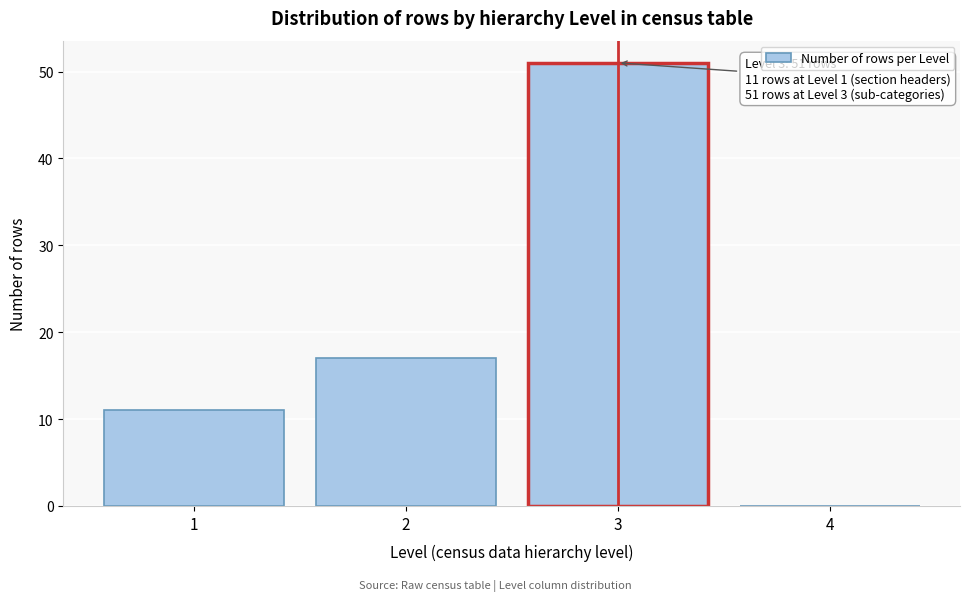

Reading left to right, list all the values displayed in this chart.

1=11	2=17	3=51	4=0